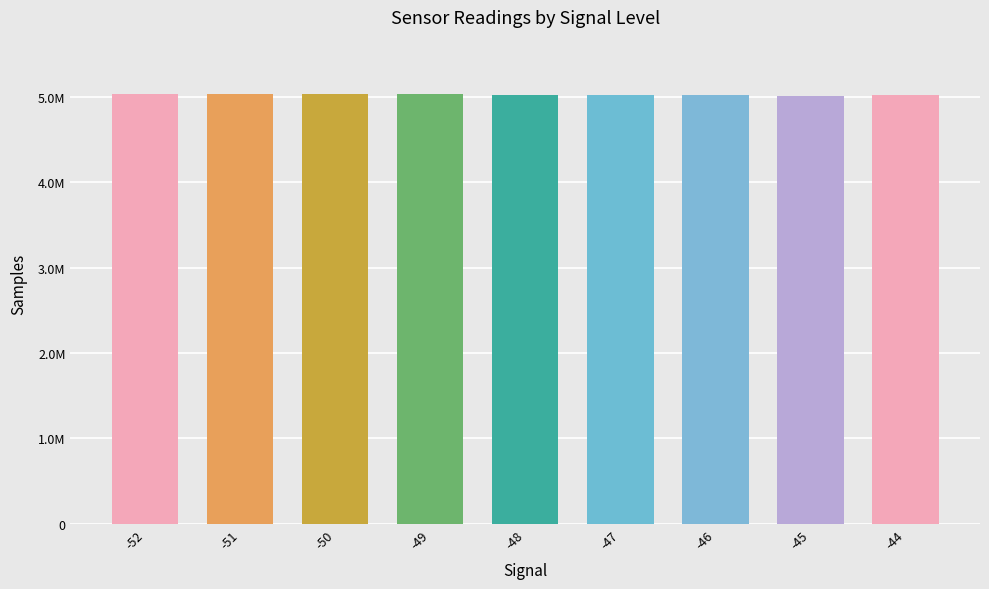

The chart shows a value of 5026147 at -48. True or false?

True